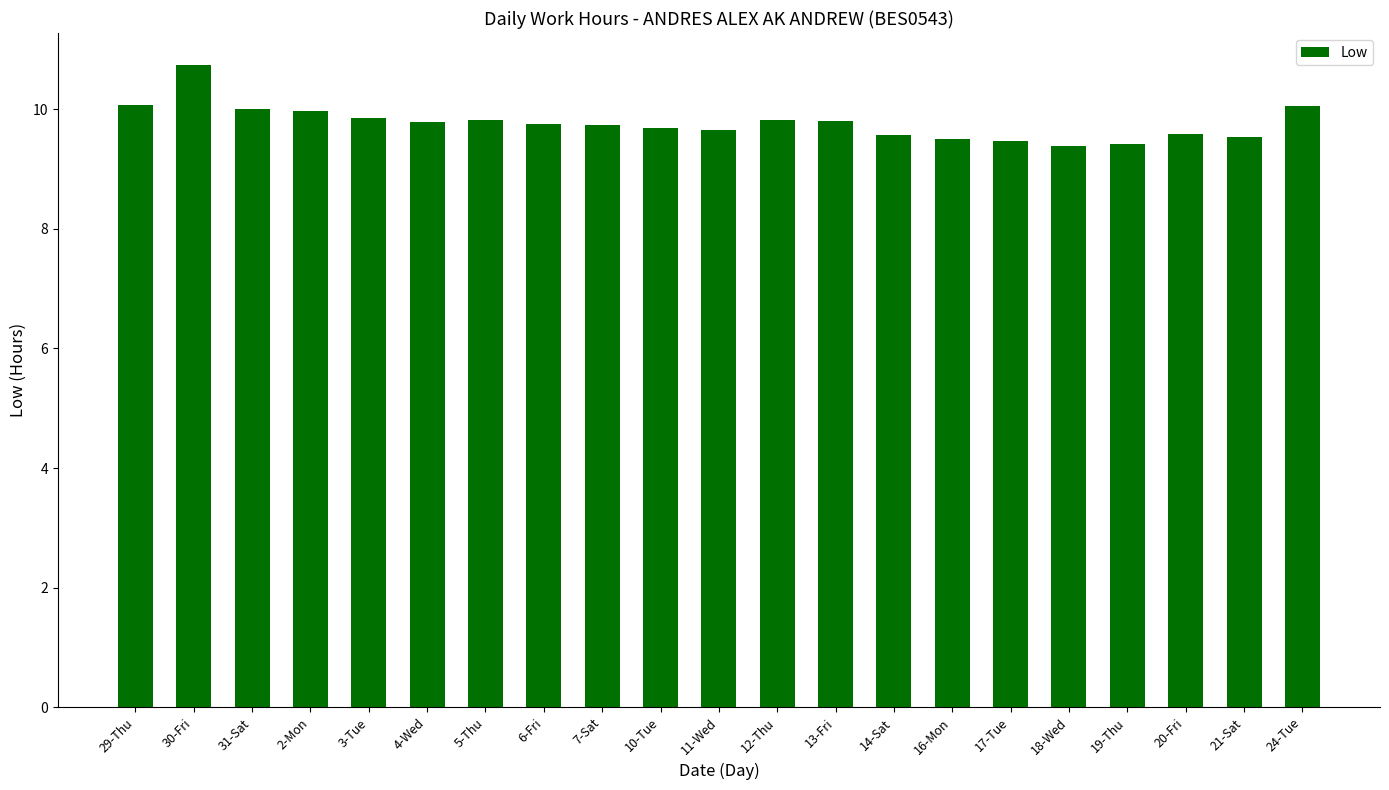

How many bars are there in total?

21